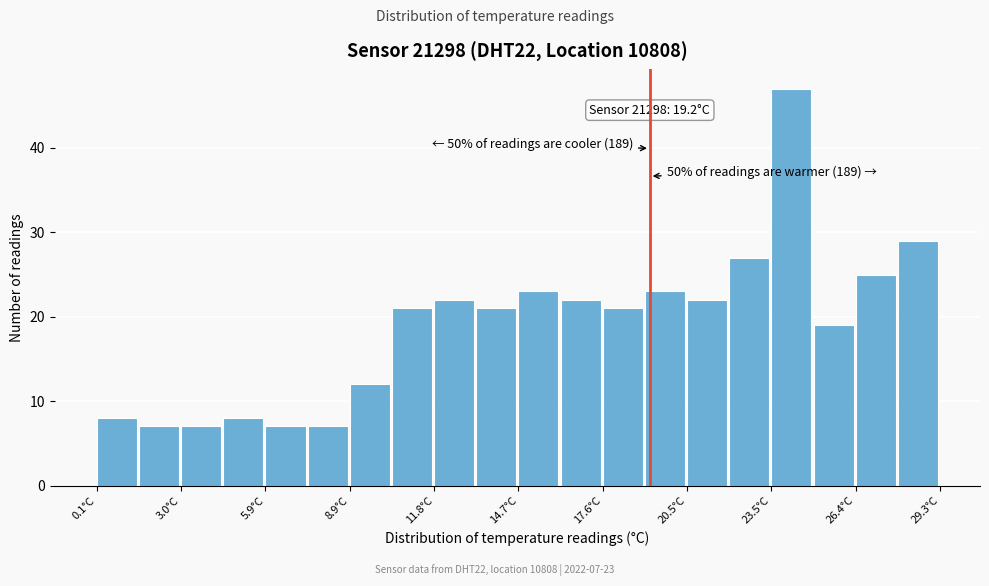

Read against the x-axis, roughly where is the centre of the tallest bar?

24.0